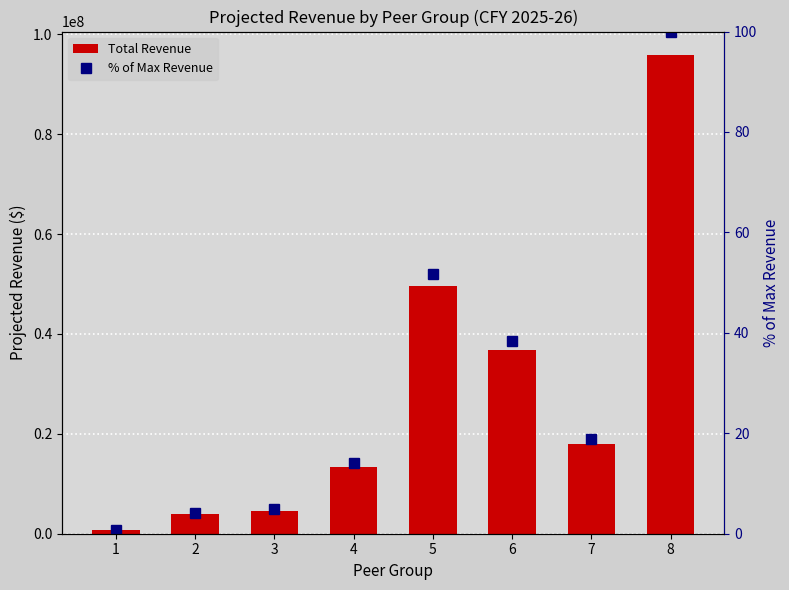

Reading left to right, transcribe all the data shown in this chart.

Total Revenue: 1=649615.0	2=3913824.0	3=4630277.0	4=13449461.0	5=49530548.0	6=36845595.0	7=18053000.0	8=95768916.0
% of Max Revenue: 1=0.7	2=4.1	3=4.8	4=14.0	5=51.7	6=38.5	7=18.9	8=100.0